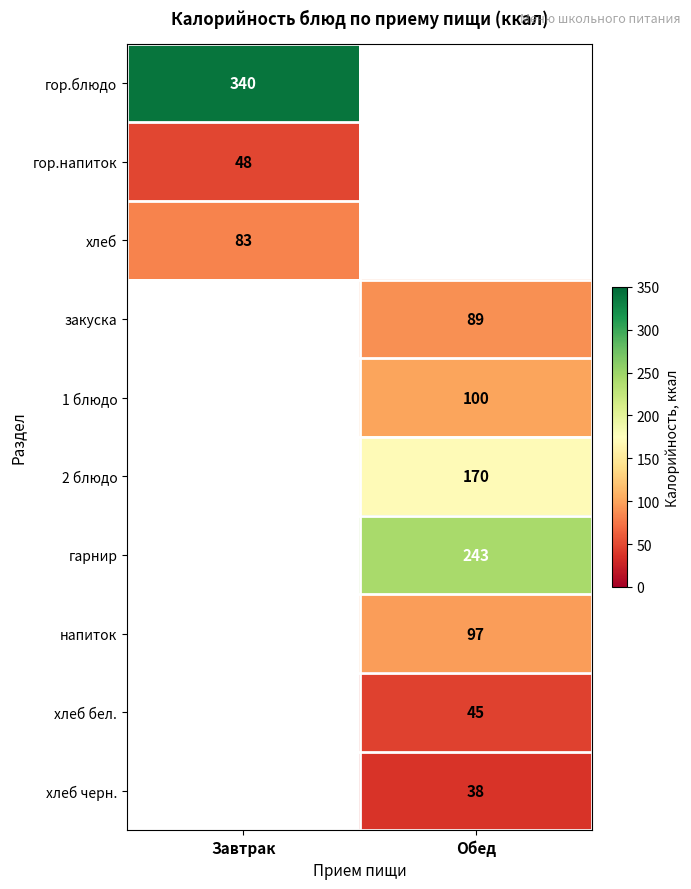

What is the smallest value displayed?

38.0